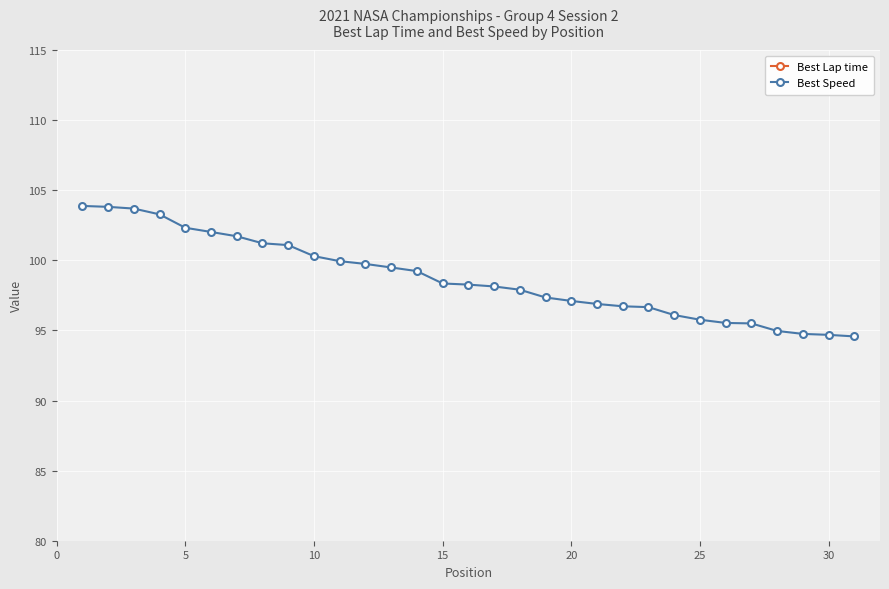

What is the lowest value of the Best Speed series?

94.6